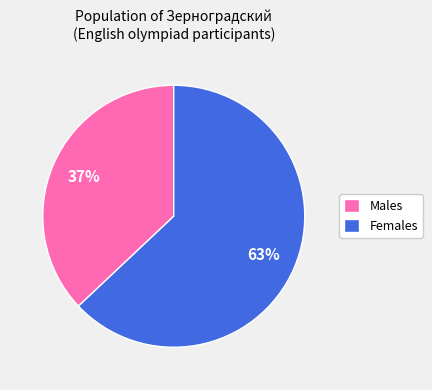

Which slice is the smallest?

Males